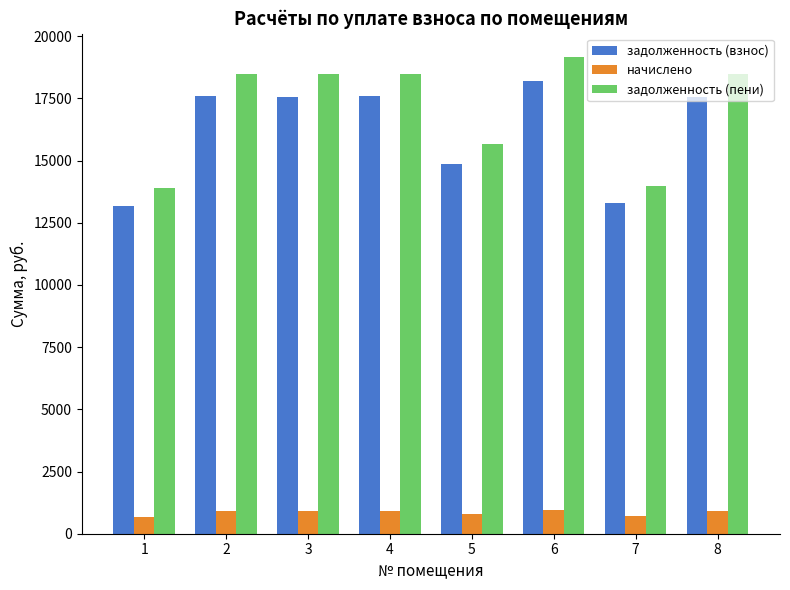

The задолженность (взнос) series shows 17573.9 at 4. True or false?

True